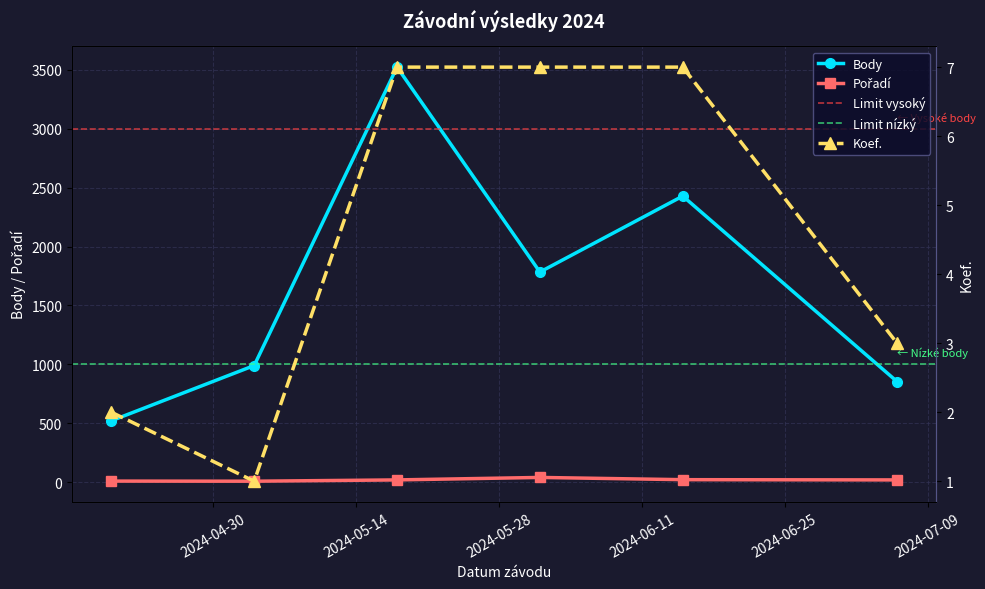

Is it true that Pořadí equals 8 at 2024-05-04?

True